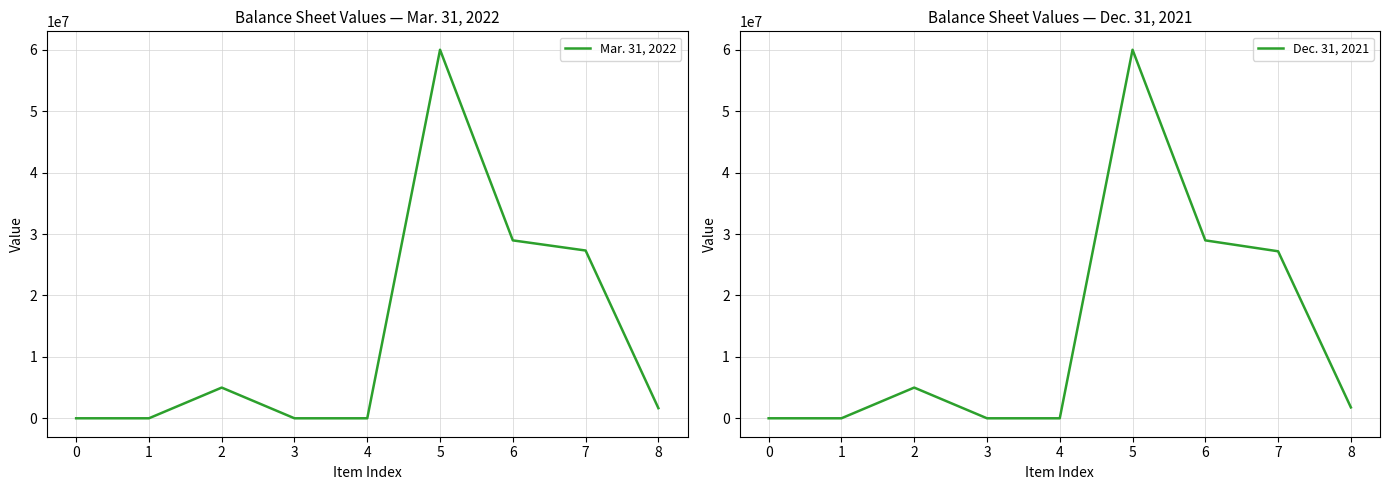

What is the highest value of the Dec. 31, 2021 series?

60000000